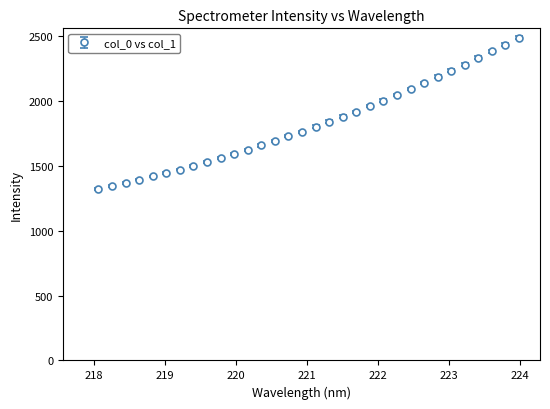

What is the sum of all values?

58358.9